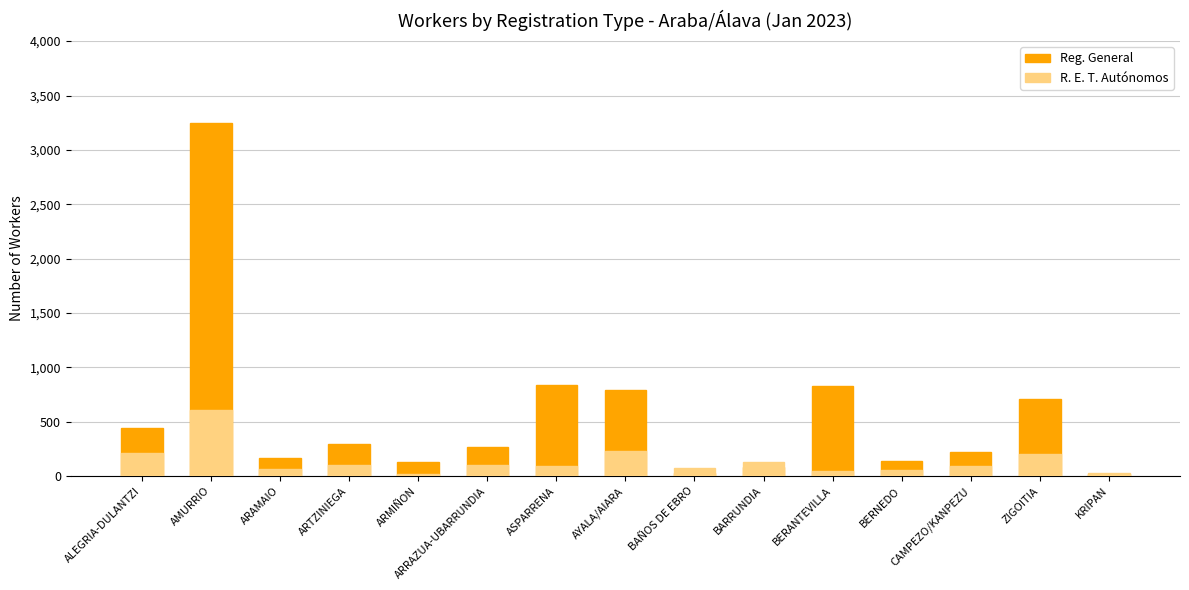

At which category does the chart reach its minimum across all series?

KRIPAN